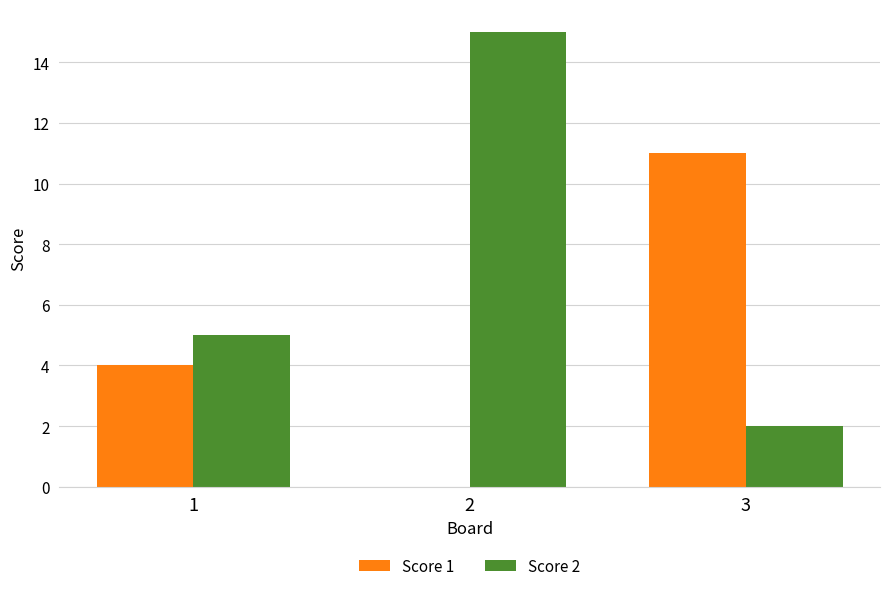

What is the maximum value shown in the chart?

15